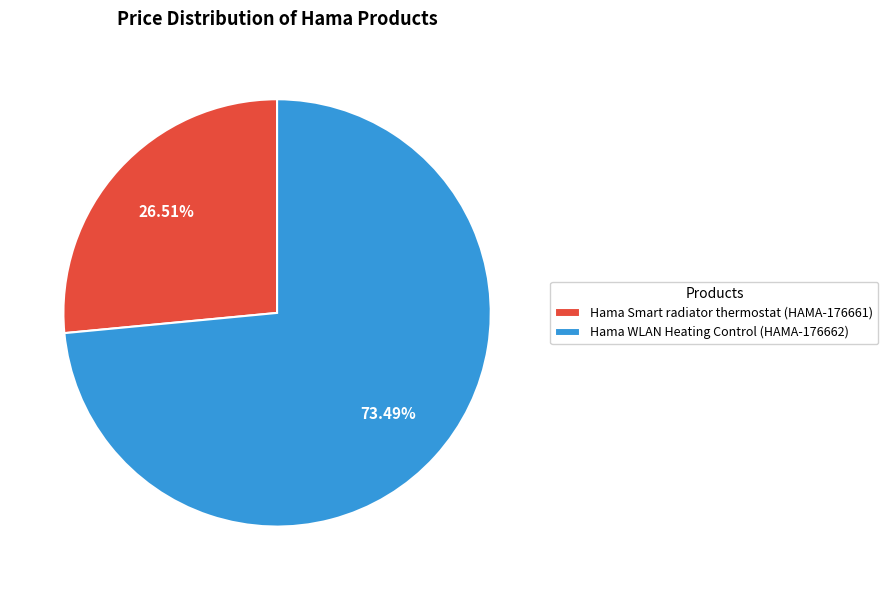

Combined, what portion of the pie is Hama Smart radiator thermostat (HAMA-176661) and Hama WLAN Heating Control (HAMA-176662)?

100.0%